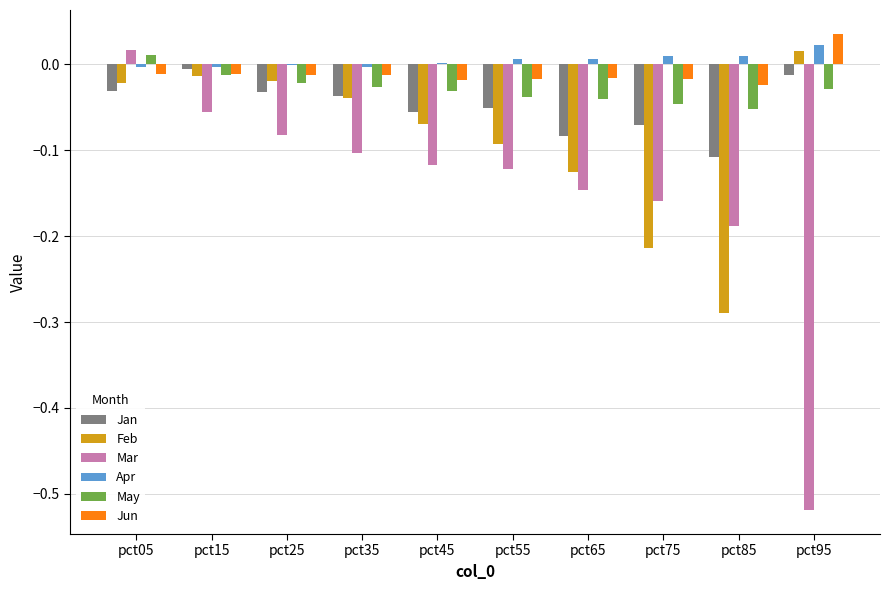

At which category does the chart reach its peak across all series?

pct95